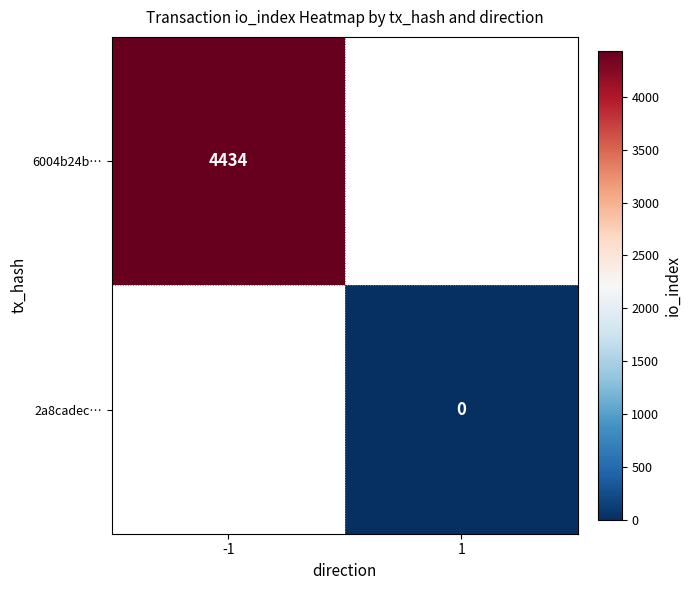

Is the value of 6004b24b… at -1 greater than the value of 2a8cadec… at 1?

Yes